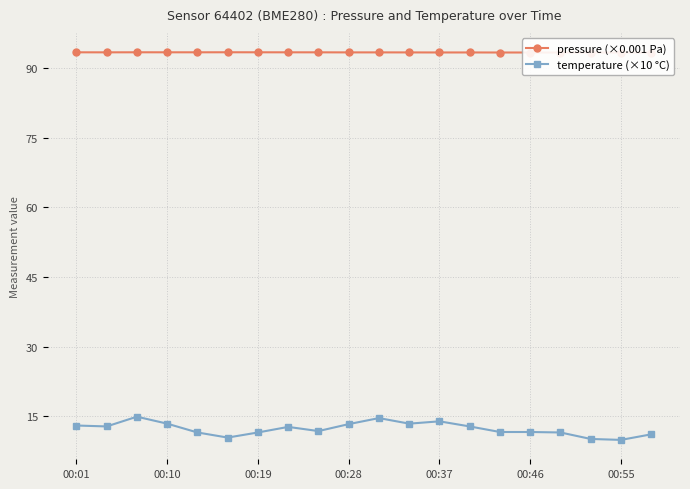

In pressure (×0.001 Pa), how many points are lower than both neighbors (excluding endpoints)?

6